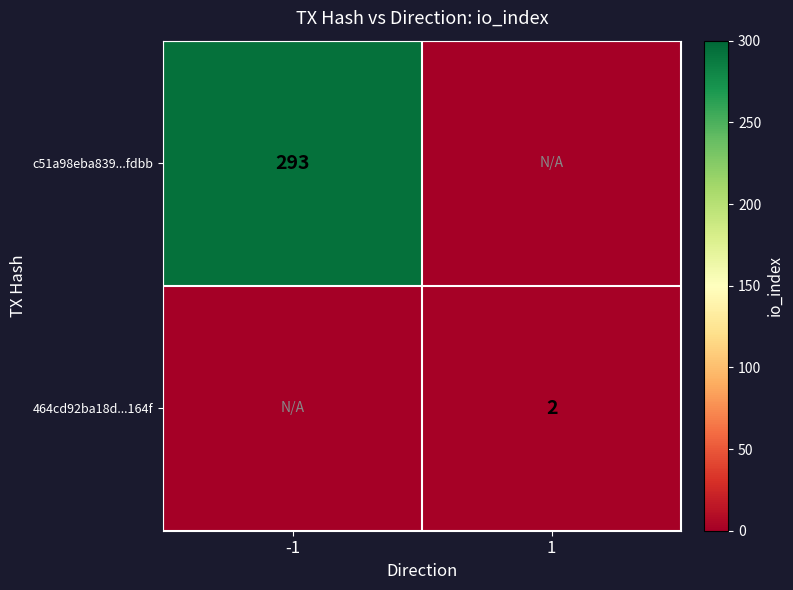

The value of c51a98eba839...fdbb at -1 is 293. True or false?

True